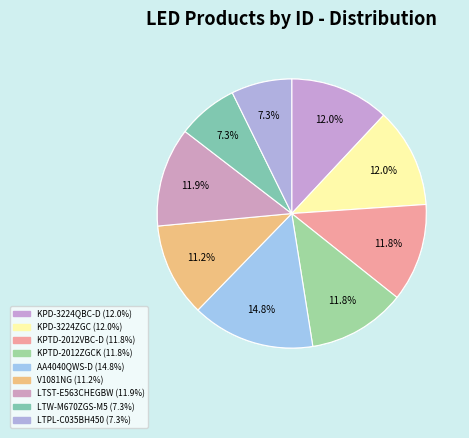

What is the total percentage of AA4040QWS-D(Ver.6B) and KPD-3224QBC-D(Ver.16B)?

26.7%